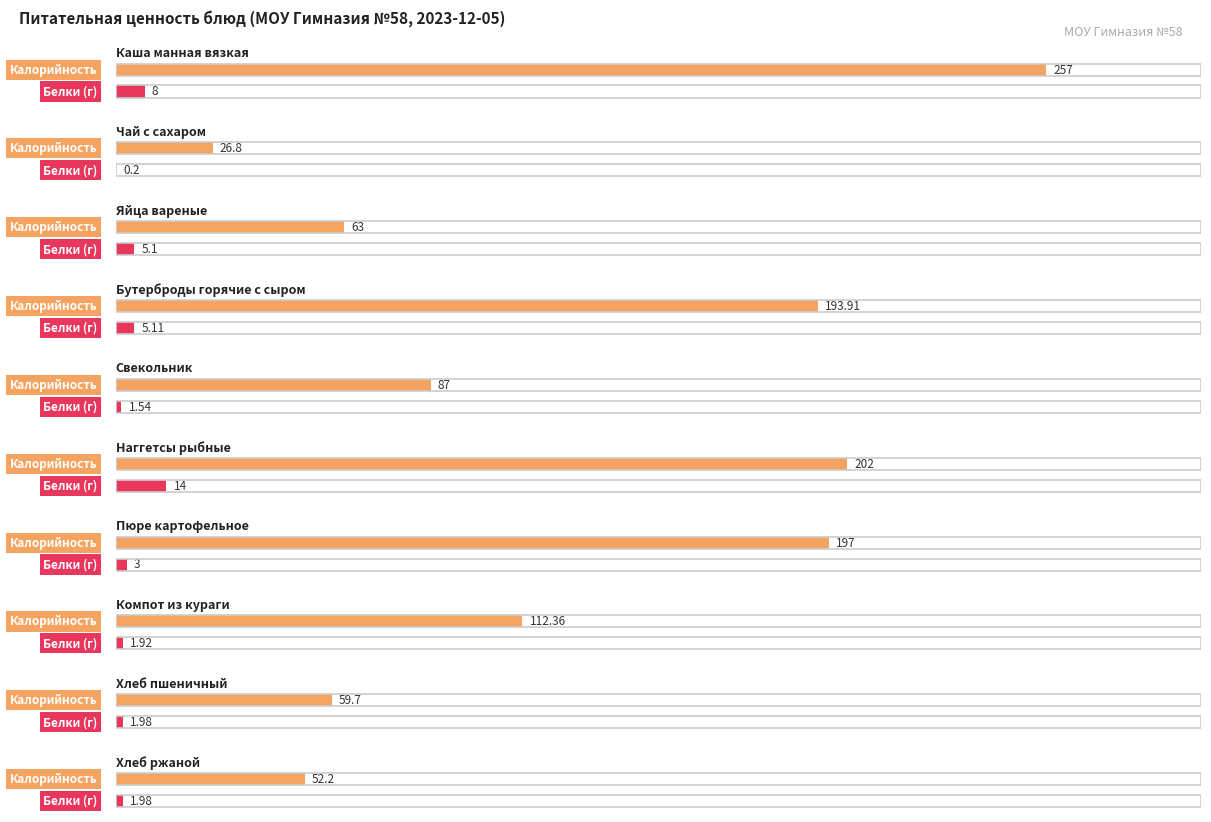

What position from the right is Каша манная вязкая?

10